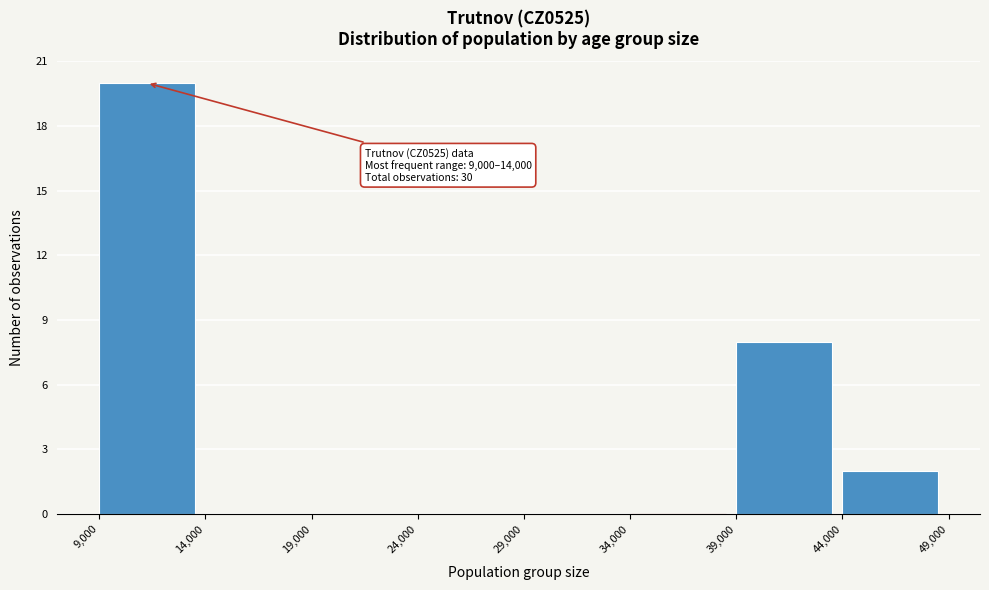

Over which range of the x-axis is the bar tallest?

9,000 to 14,000